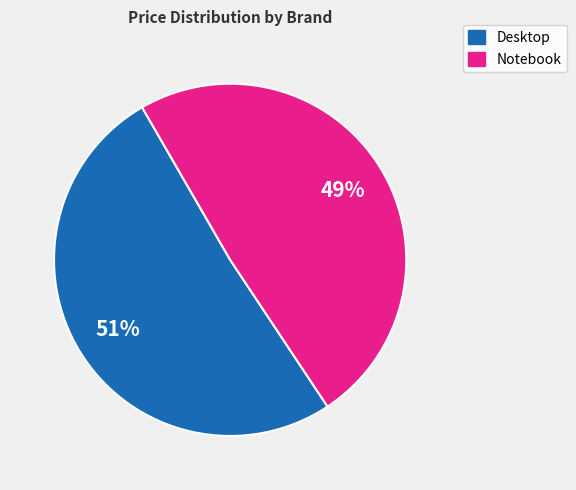

To the nearest percent, what is the average slice percentage?

50%